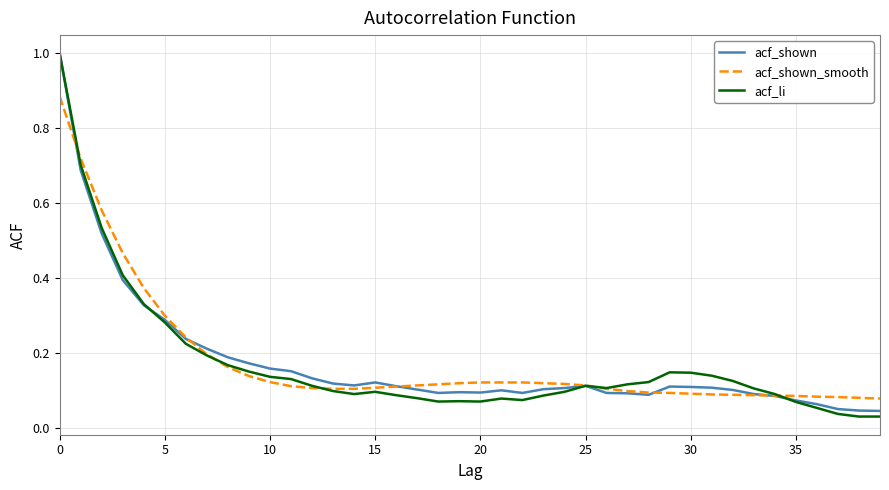

What is the maximum value for acf_li?

1.0